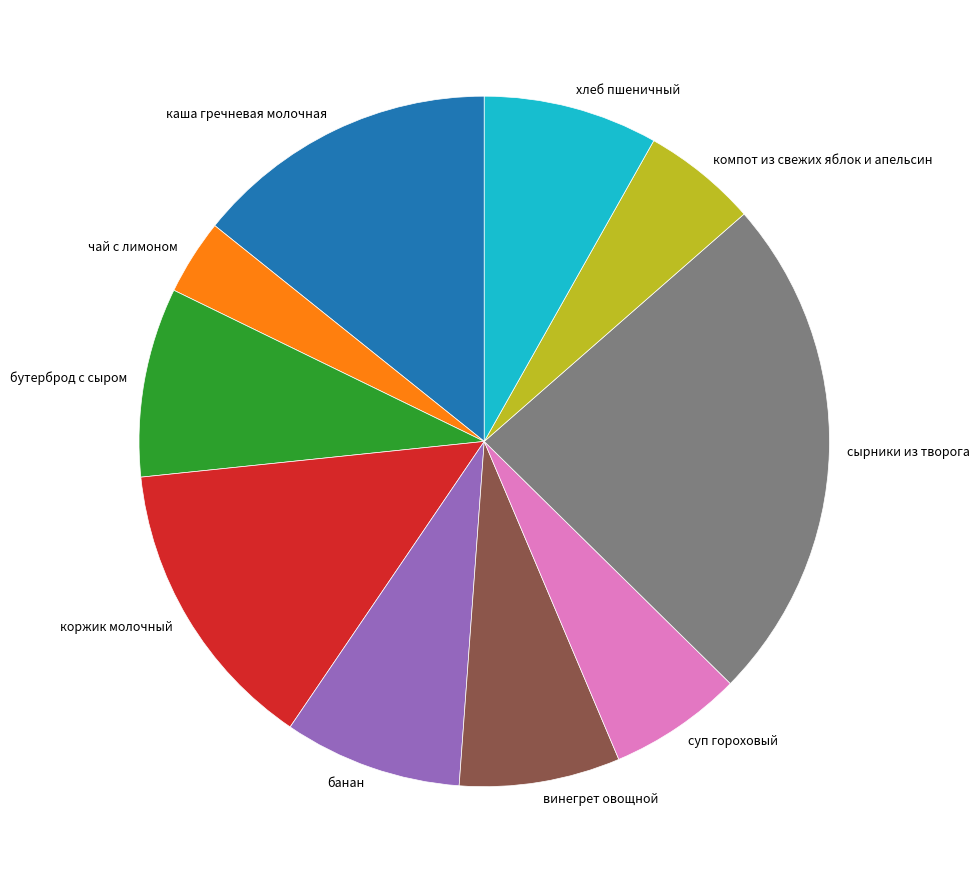

Does бутерброд с сыром account for over 50% of the chart?

No